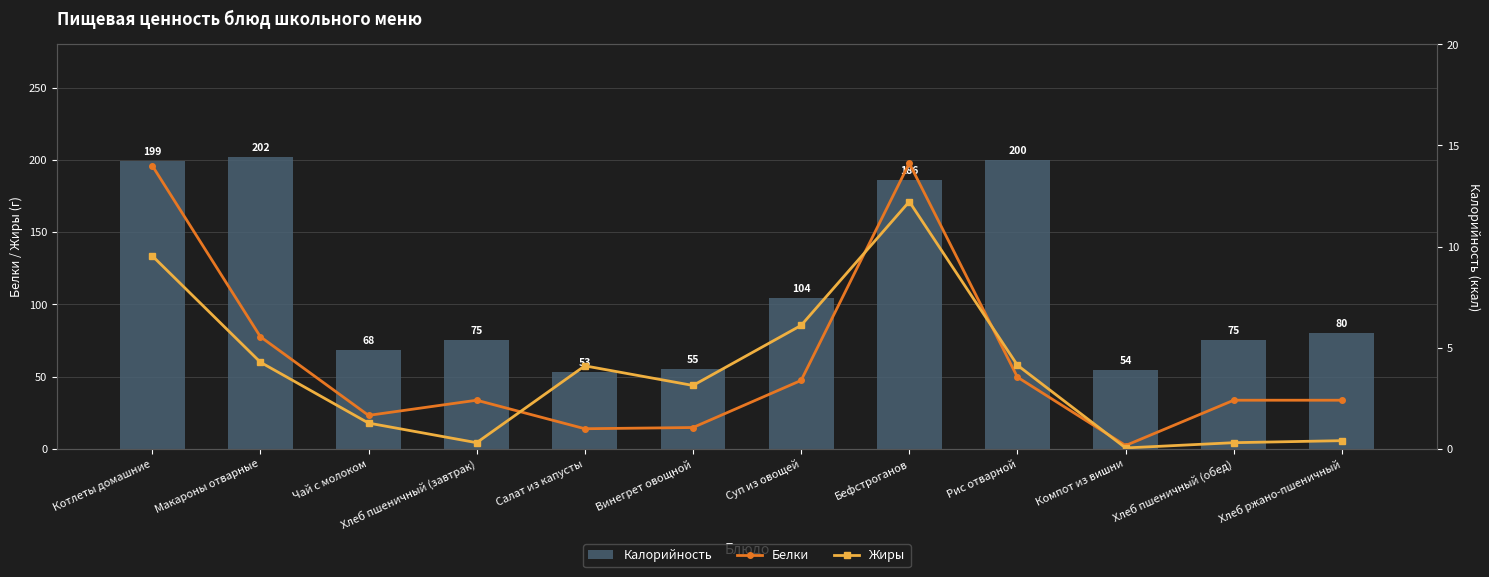

Are the bars grouped side by side (vs. stacked)?

Yes